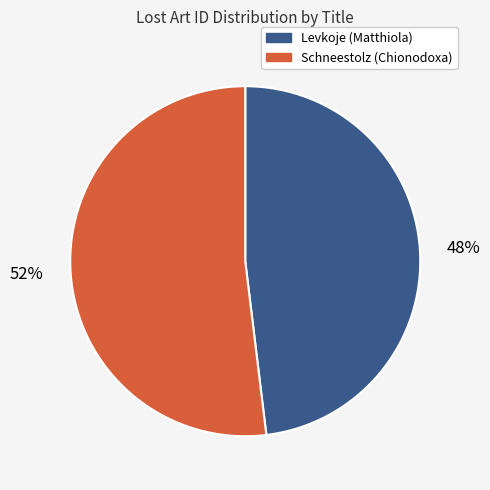

What is the smallest slice in the pie chart?

Levkoje (Matthiola)